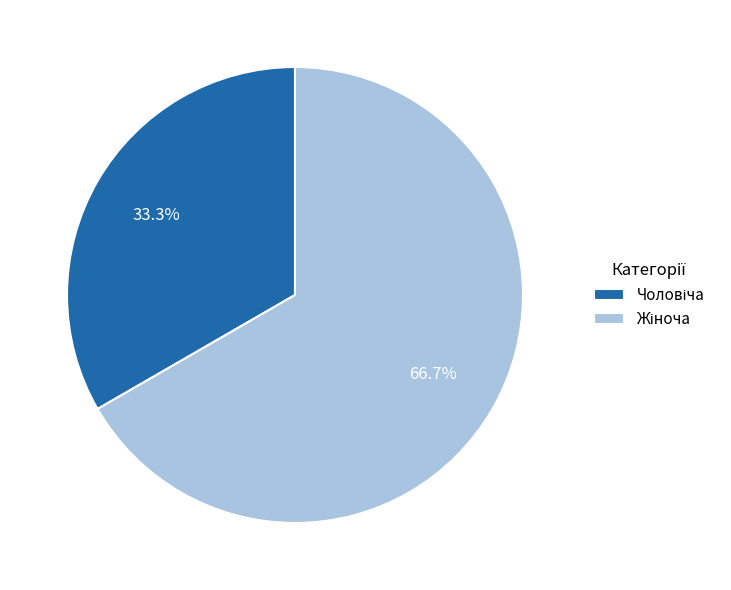

How many segments does this pie chart have?

2